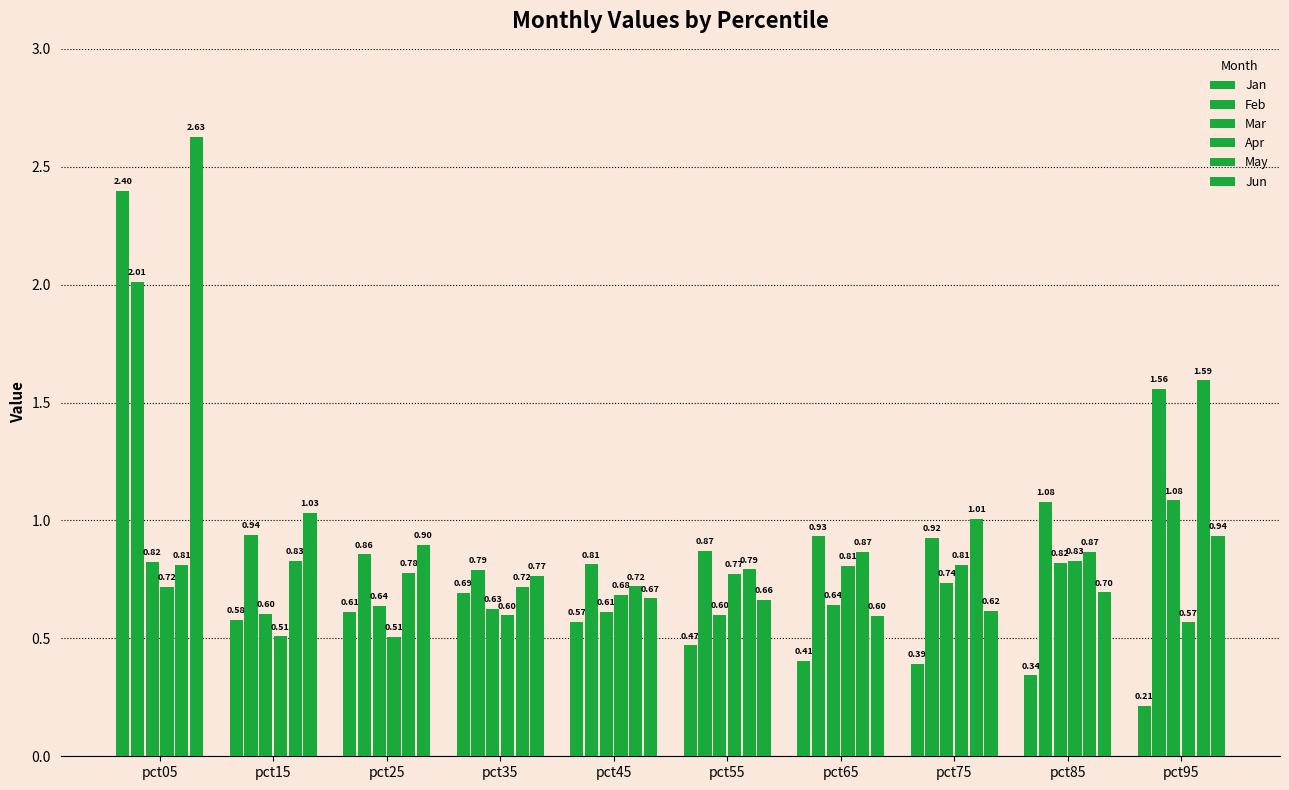

Are the bars horizontal?

No